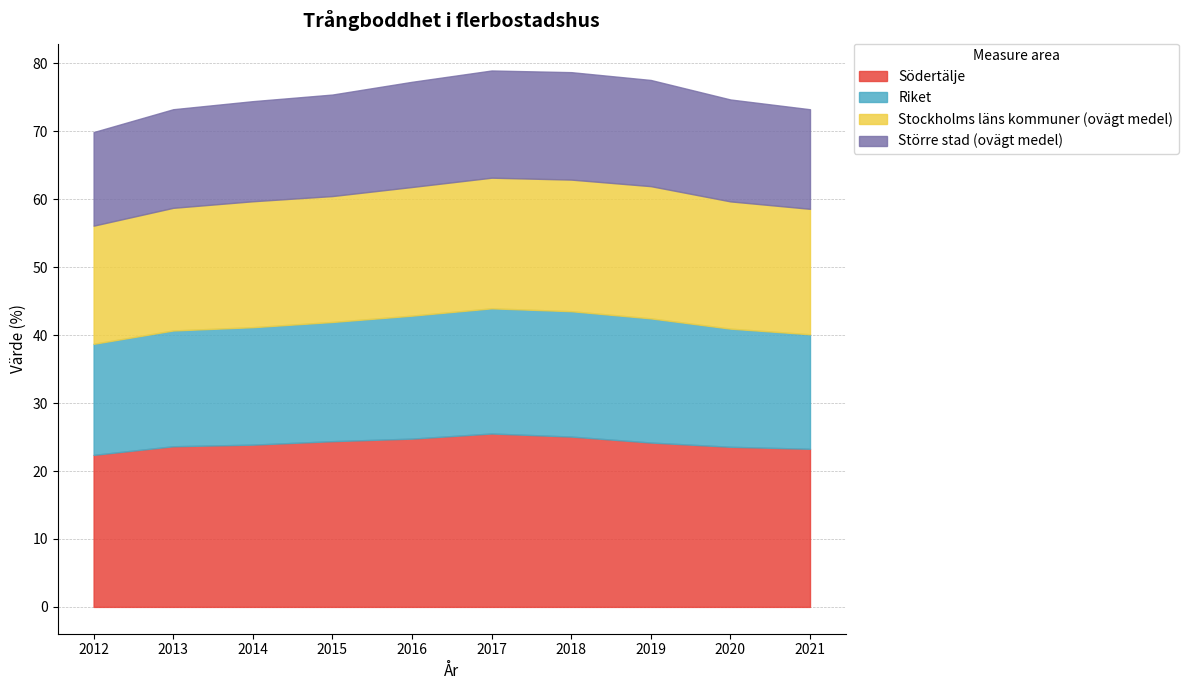

What is the difference between the highest and lowest values at 2013?

9.1